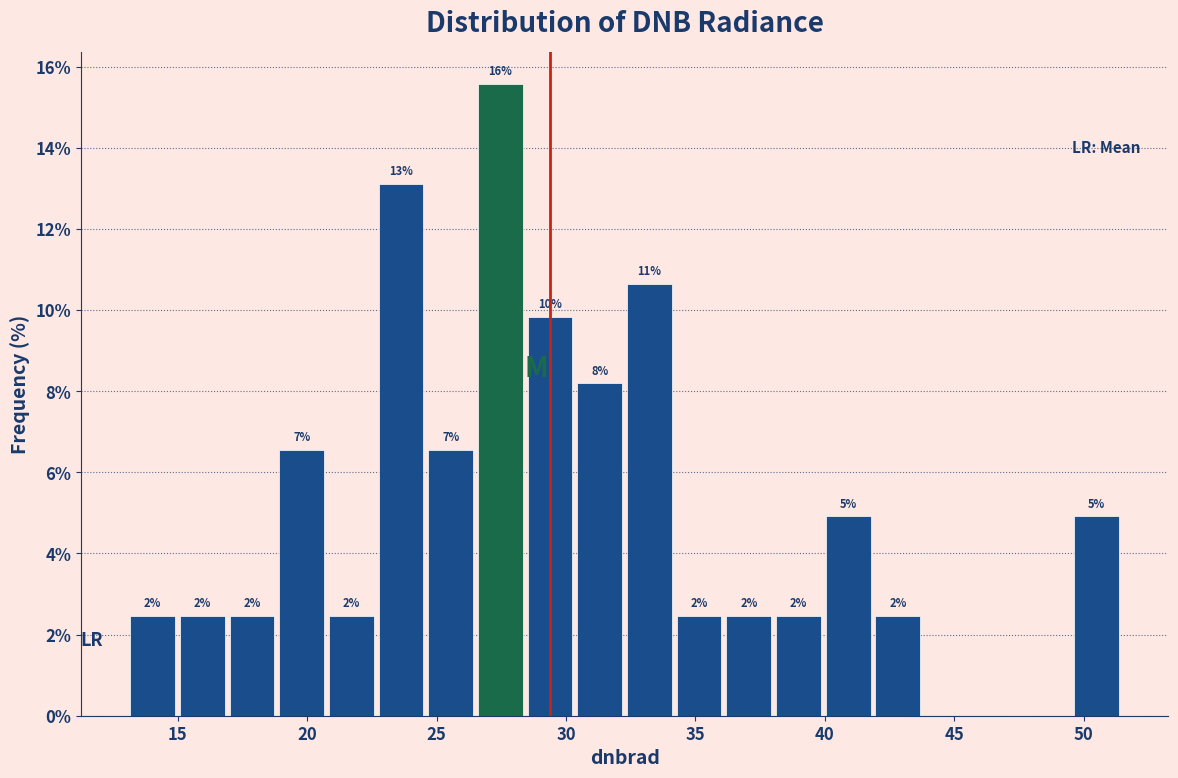

Read against the x-axis, roughly where is the centre of the tallest bar?

27.5